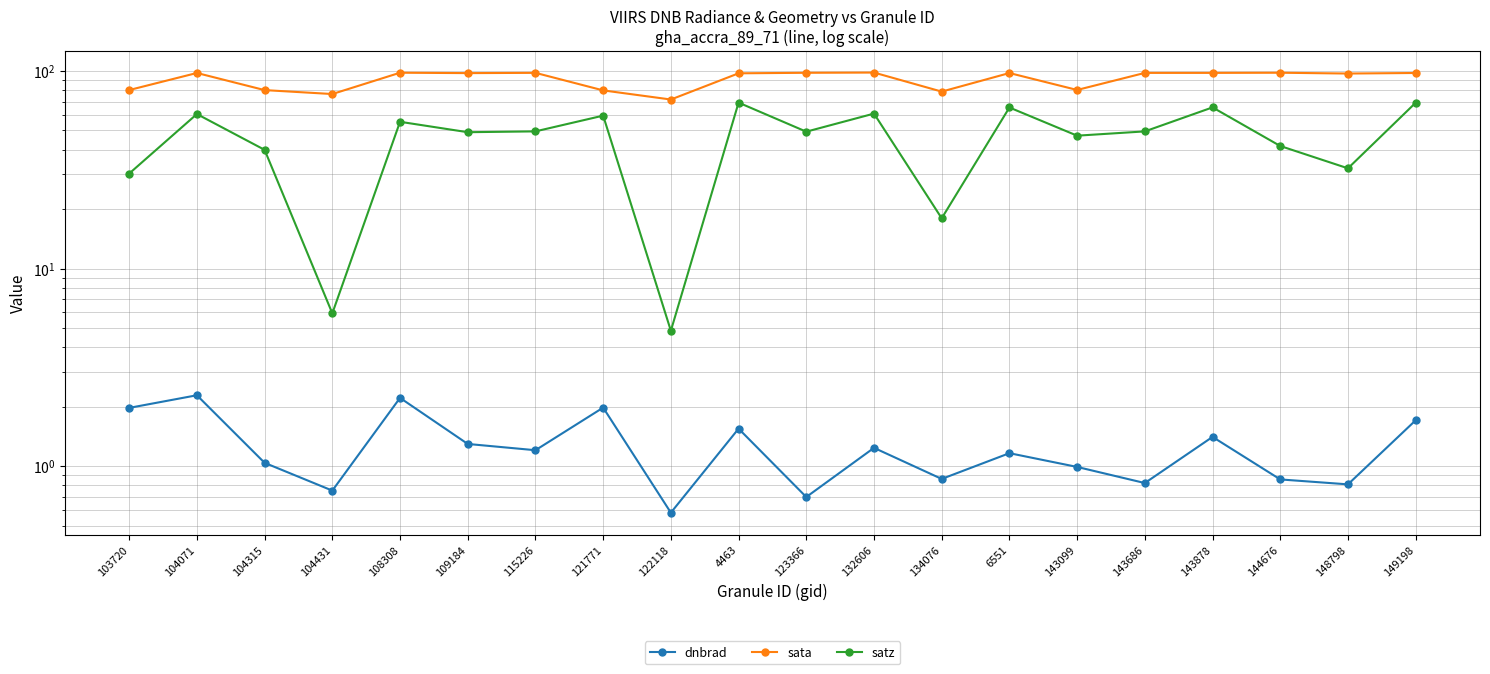

True or false: sata has more than 0 points higher than both neighbors.

True